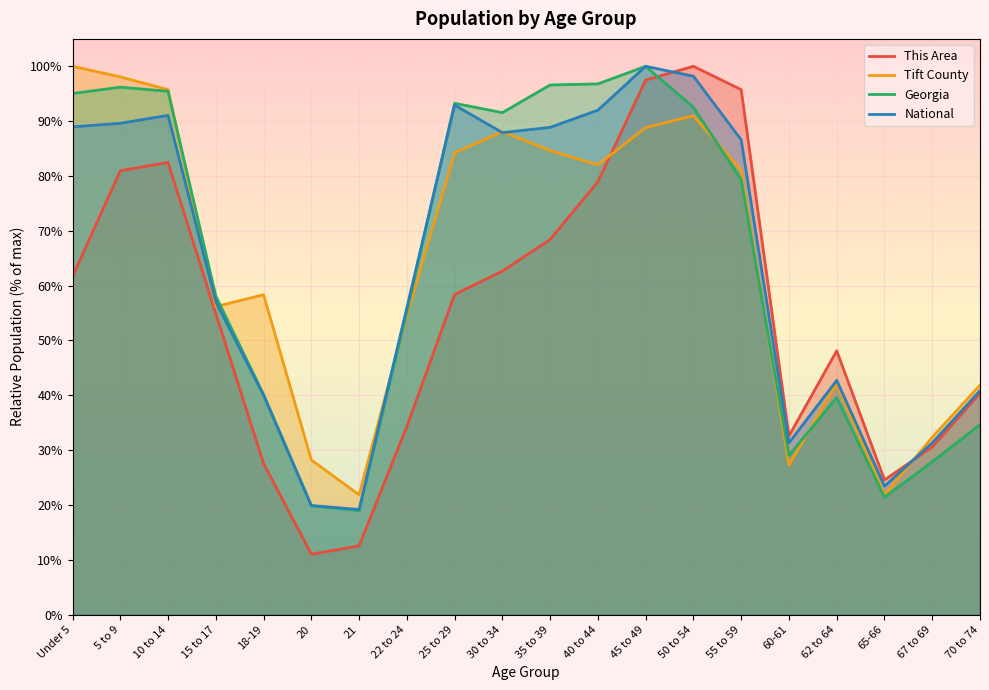

What is the highest value of the Tift County series?

100.0